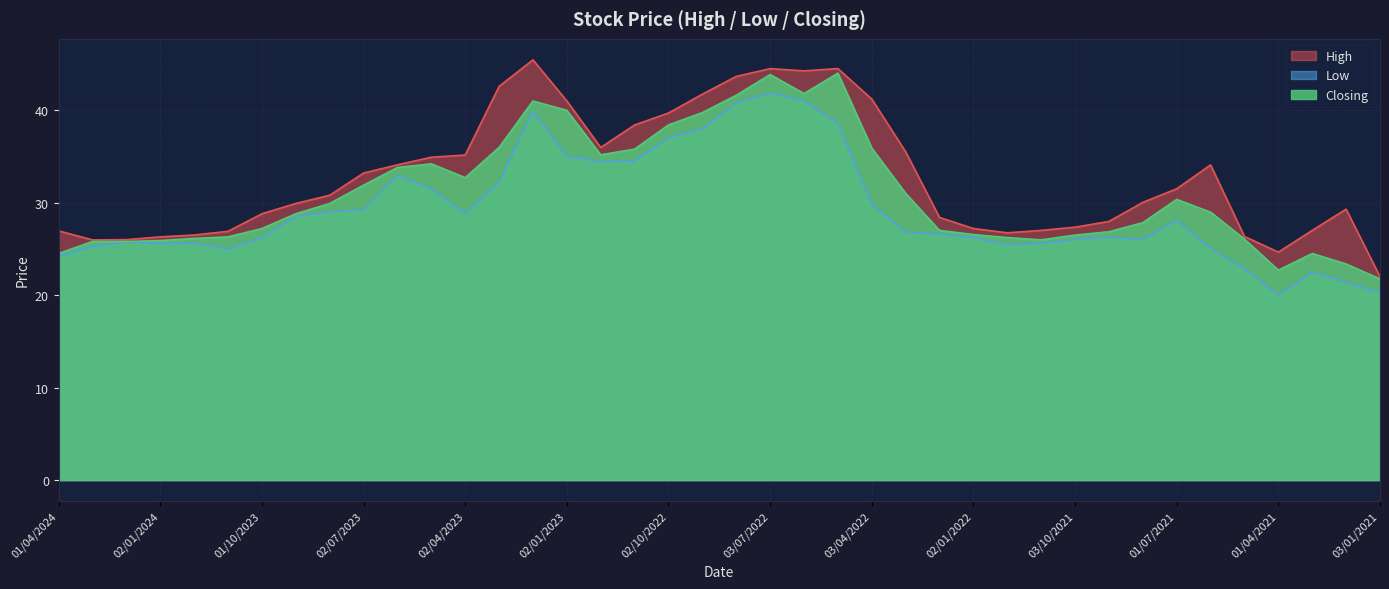

Rank the series by their maximum value, from lowest to highest.

Low, Closing, High